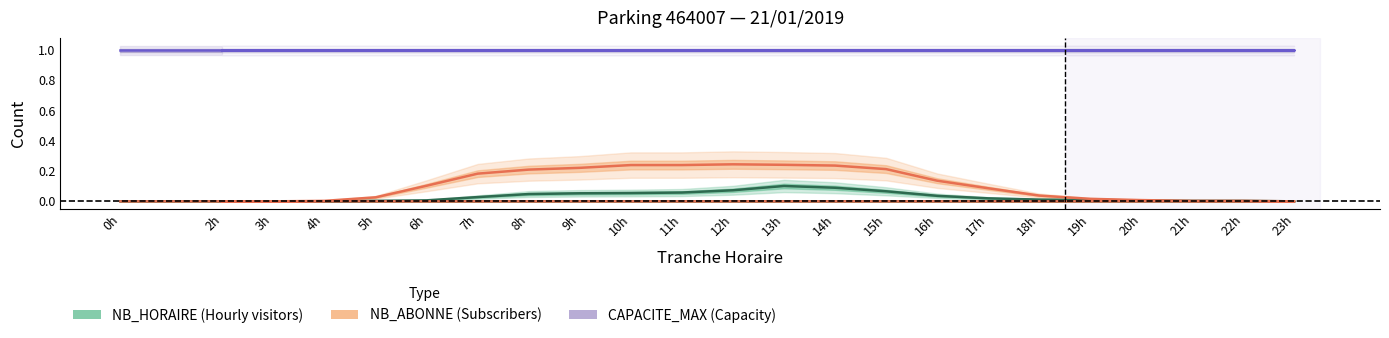

Reading right to left, list all the values displayed in this chart.

NB_HORAIRE (Horly visitors): 0.0	0.0	0.0	0.0	0.0	0.0	0.0	0.0	0.0	0.1	0.1	0.1	0.1	0.1	0.1	0.1	0.0	0.0	0.0	0.0	0.0	0.0	0.0
NB_ABONNE (Subscribers): 0.0	0.0	0.0	0.0	0.0	0.0	0.0	0.1	0.1	0.2	0.2	0.2	0.2	0.2	0.2	0.2	0.2	0.2	0.1	0.0	0.0	0.0	0.0
CAPACITE_MAX (Capacity): 1.0	1.0	1.0	1.0	1.0	1.0	1.0	1.0	1.0	1.0	1.0	1.0	1.0	1.0	1.0	1.0	1.0	1.0	1.0	1.0	1.0	1.0	1.0